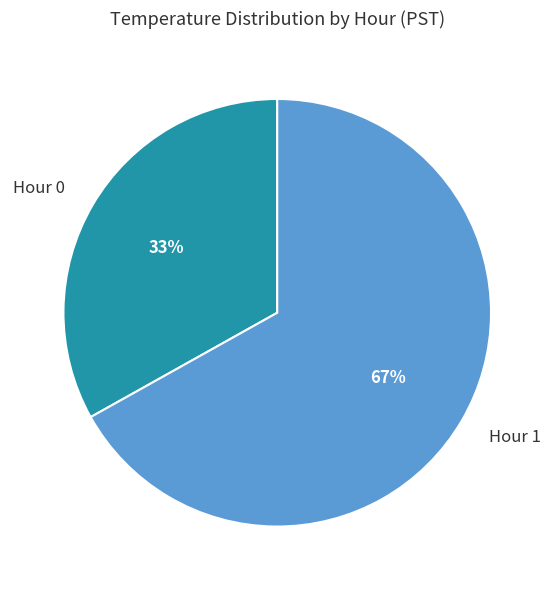

To the nearest percent, what percentage of the pie is Hour 1?

67%